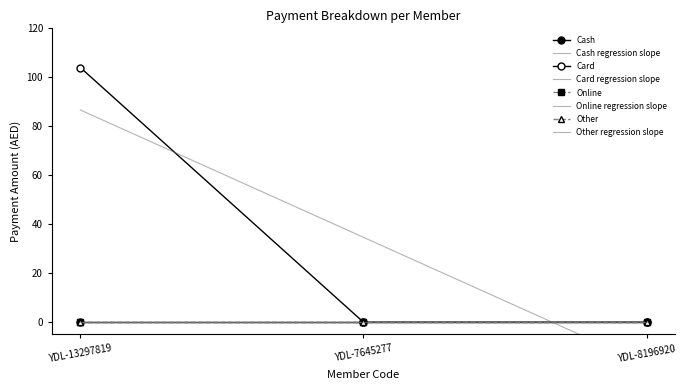

At which category is the sum across all series the highest?

YDL-13297819